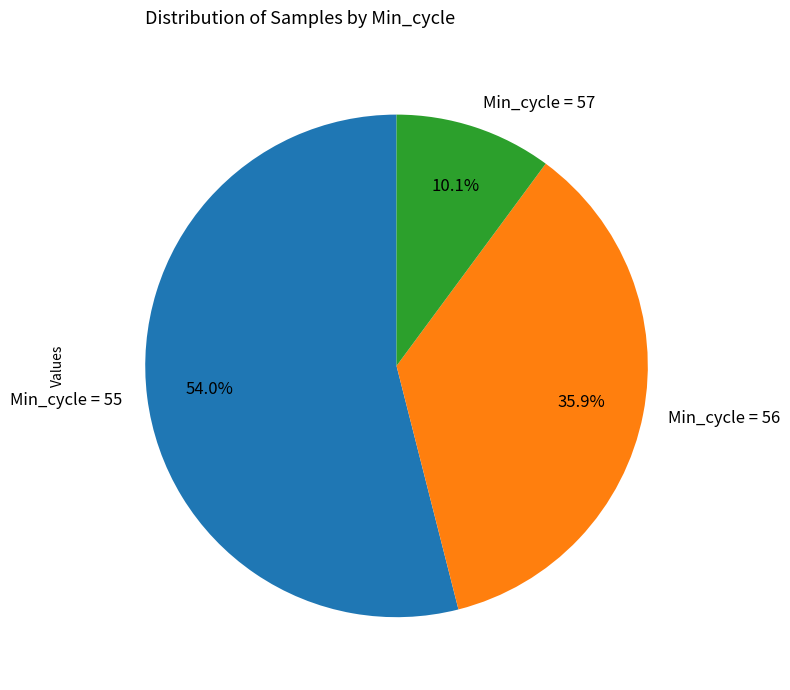

Rank the categories by value from highest to lowest.

Min_cycle = 55, Min_cycle = 56, Min_cycle = 57